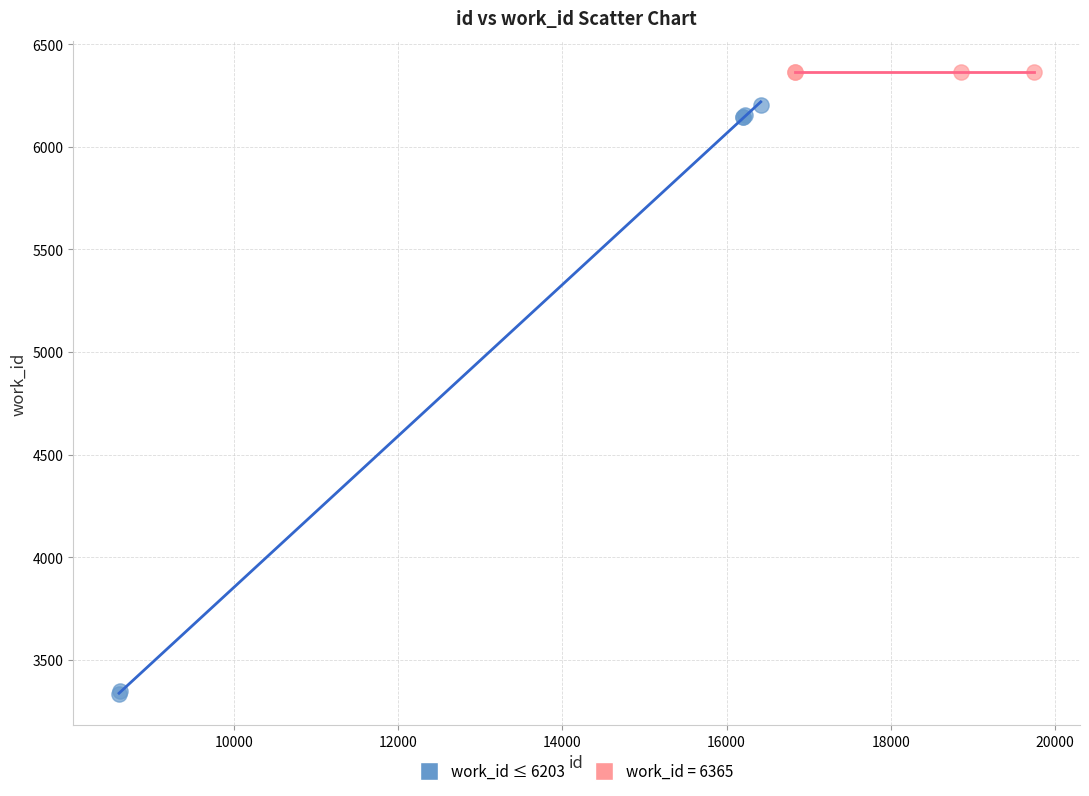

Which series contains the lowest Y value?

work_id ≤ 6203